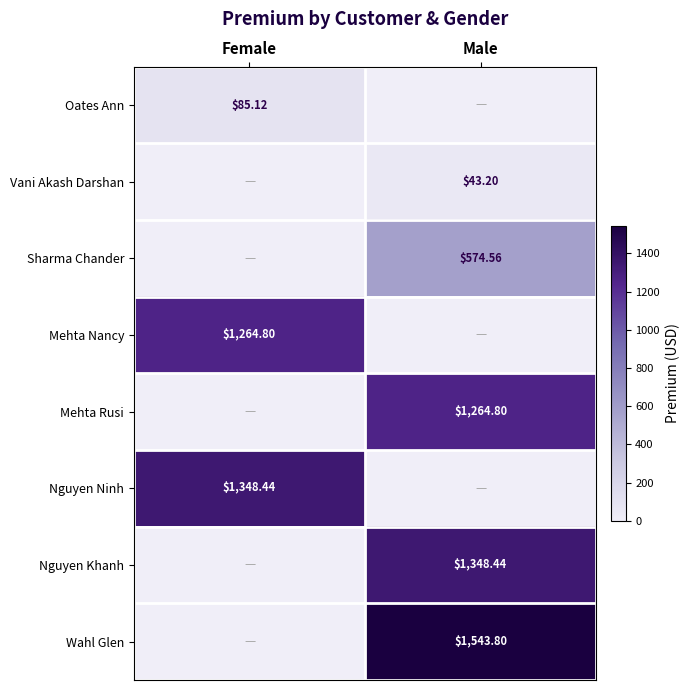

What is the difference between the highest and lowest values at Male?

1543.8